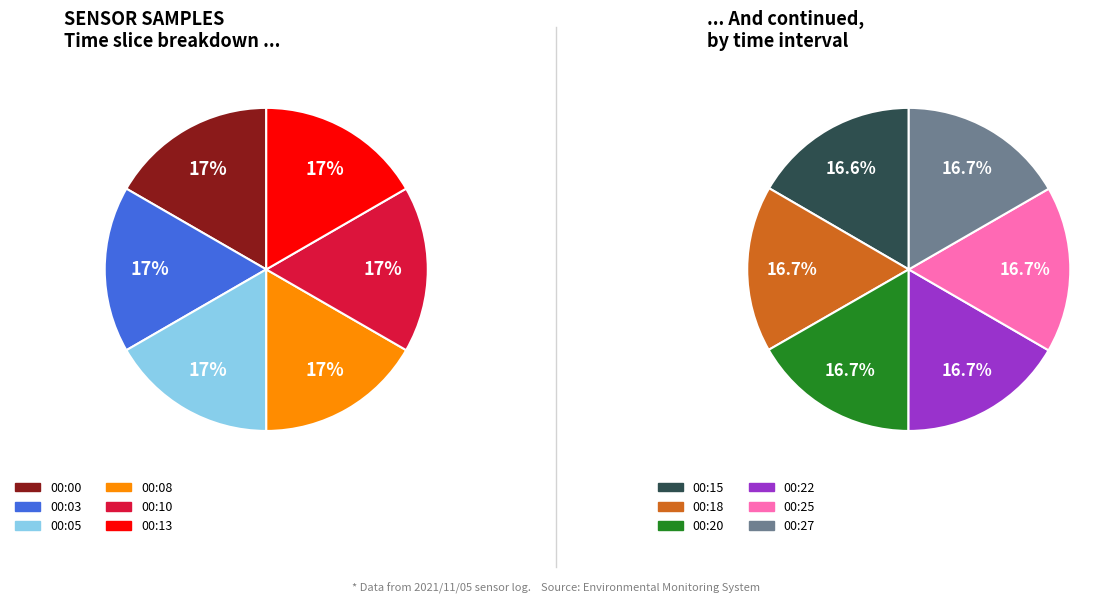

Which category has the smallest portion of the pie?

00:15